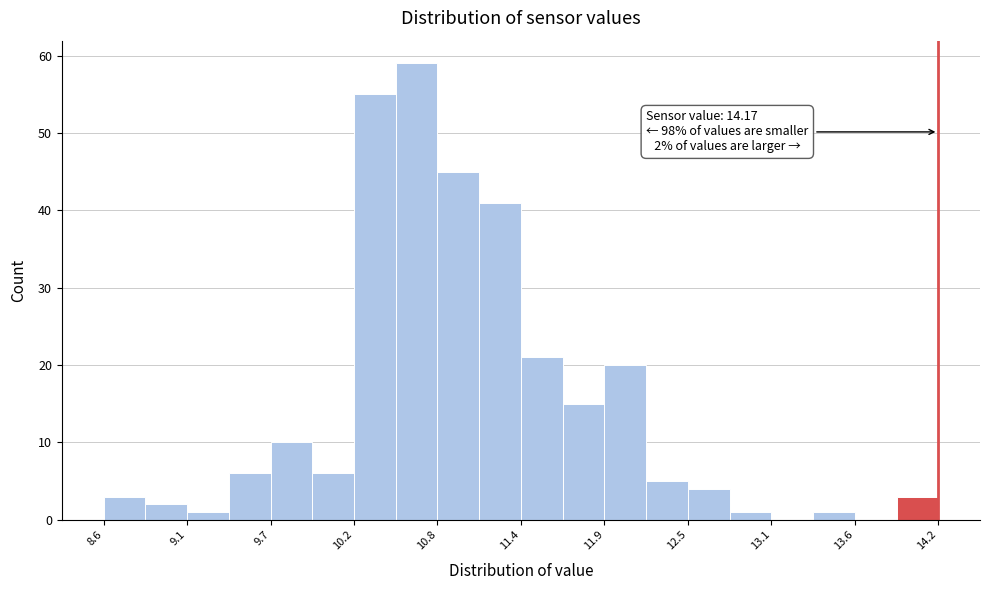

Around what value on the x-axis is the tallest bar? Give the approximate position of its centre, as read against the axis.

10.7